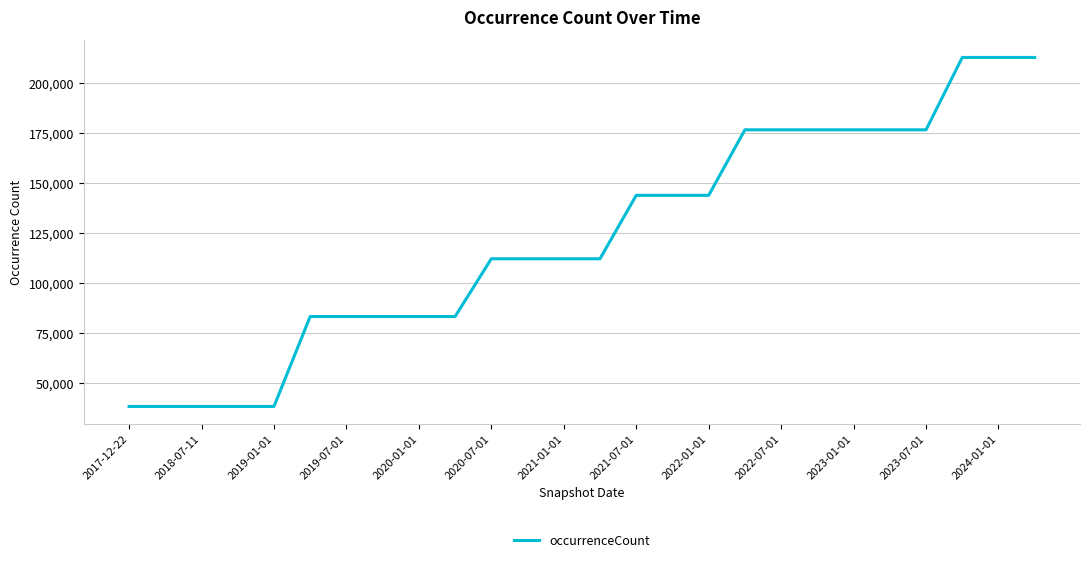

What is the smallest value displayed?

38131